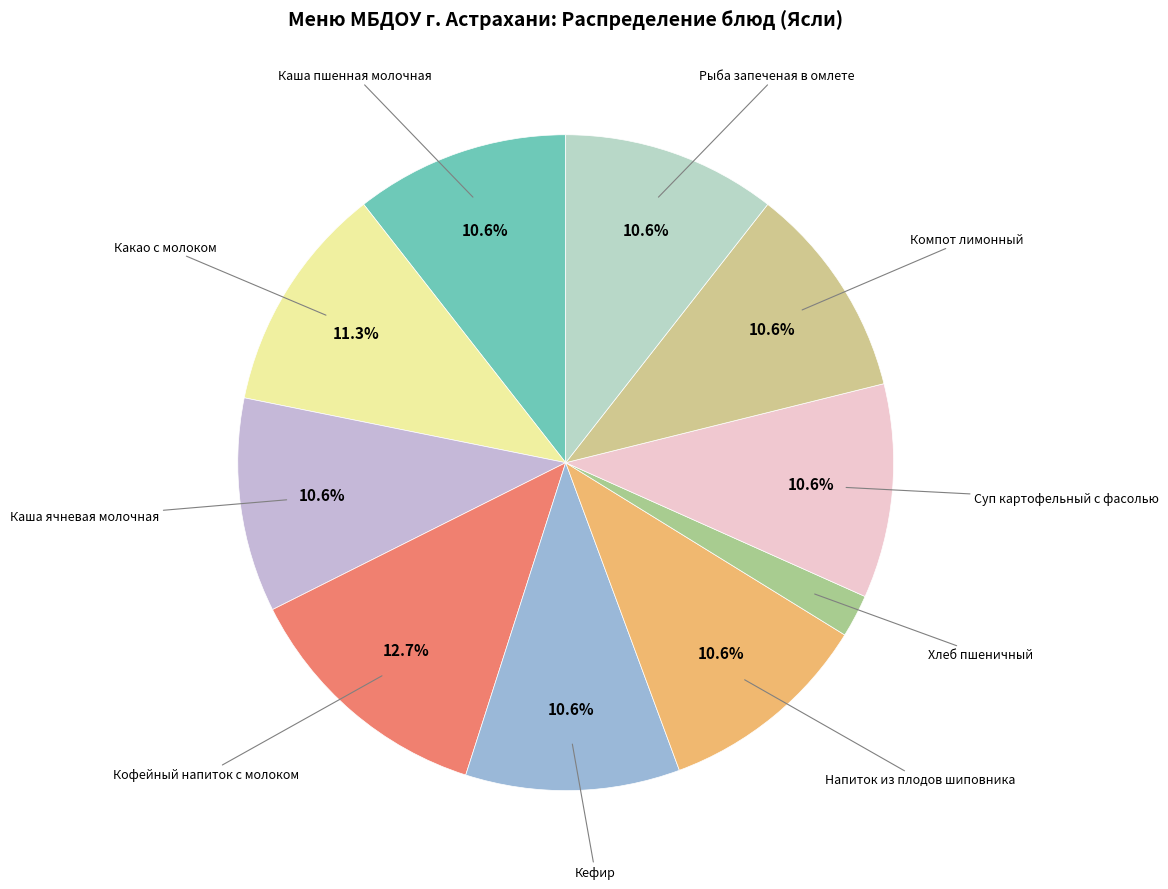

What percentage is the Хлеб пшеничный slice, to the nearest percent?

2%